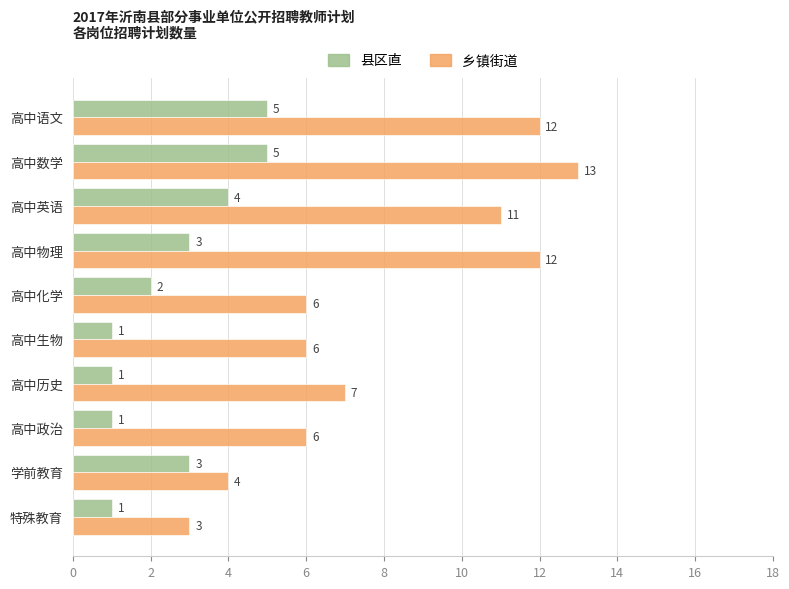

List the series in order of their peak value, lowest first.

县区直, 乡镇街道